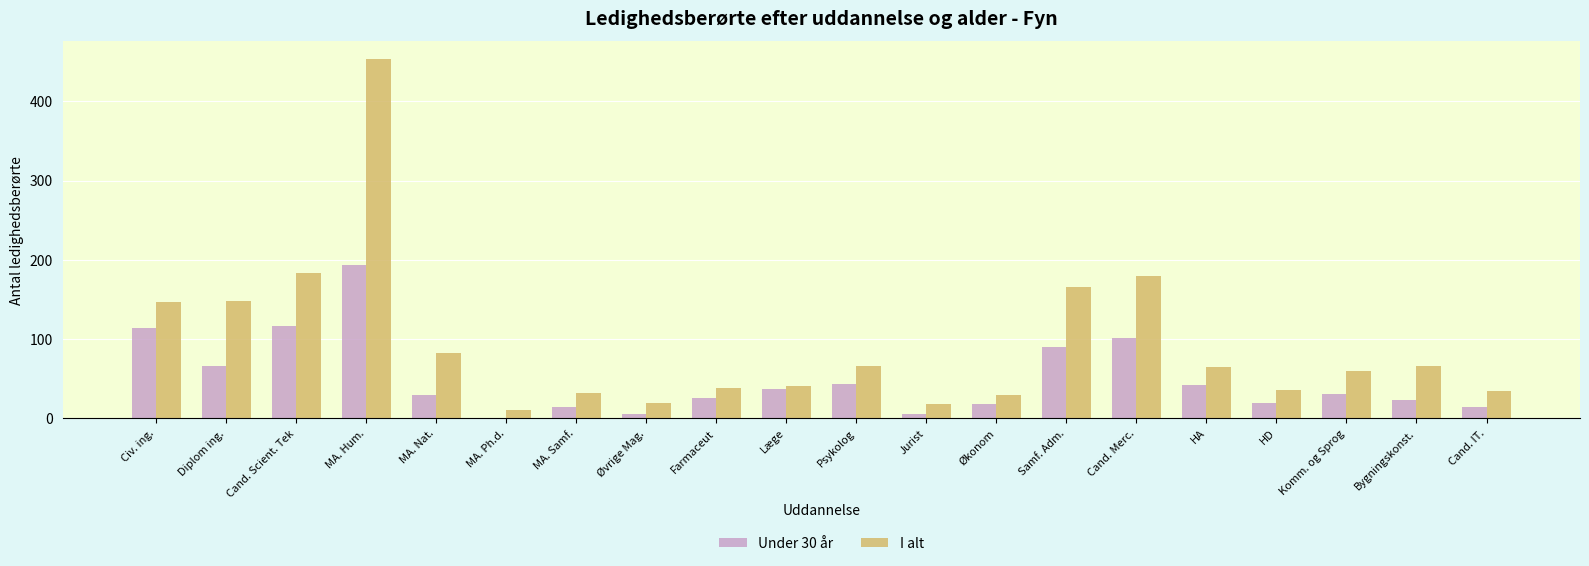

What is the sum of all I alt values?

1875